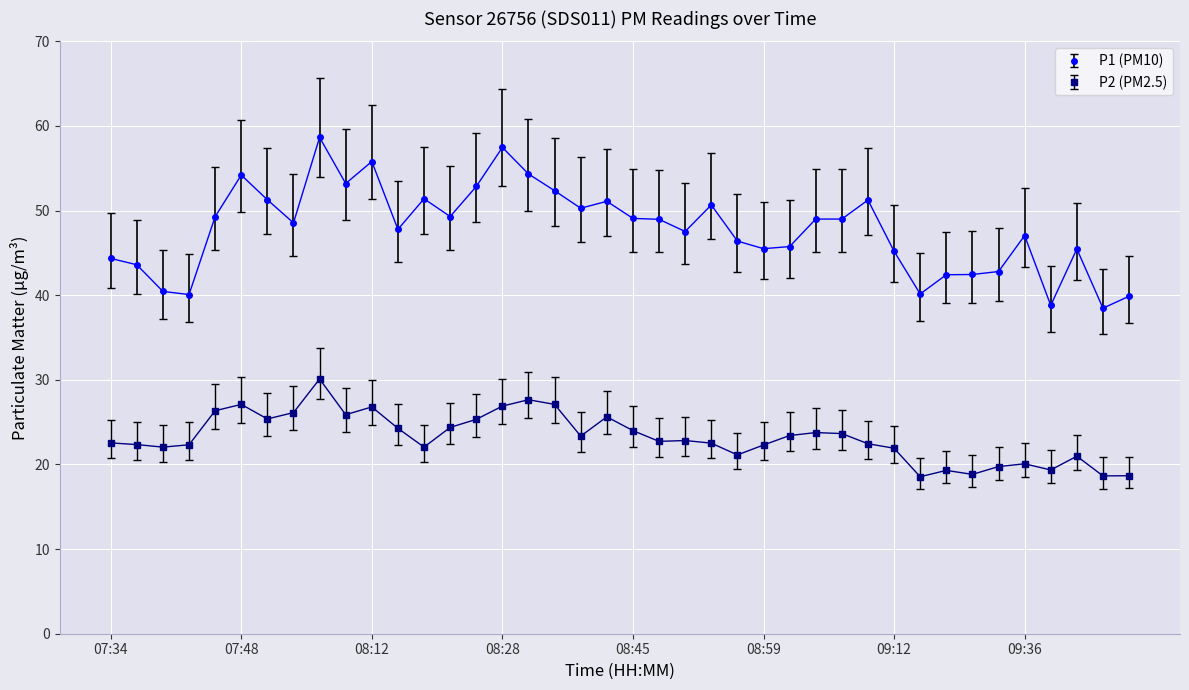

True or false: P1 (PM10) has more than 0 points higher than both neighbors.

True